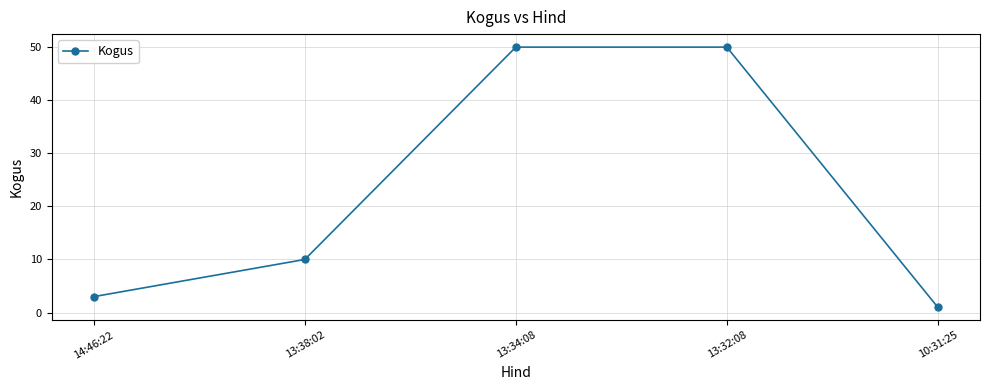

What is the ratio of the value at 13:32:08 to the value at 13:38:02?

5.0